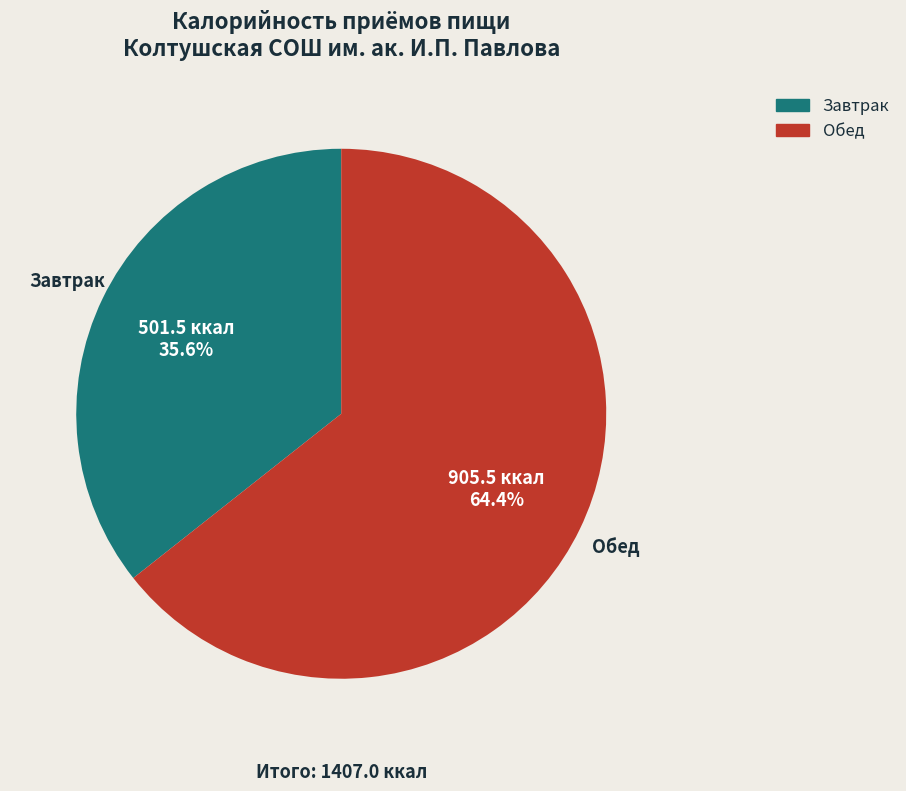

Approximately how many times larger is the value at Завтрак compared to Обед?

0.6